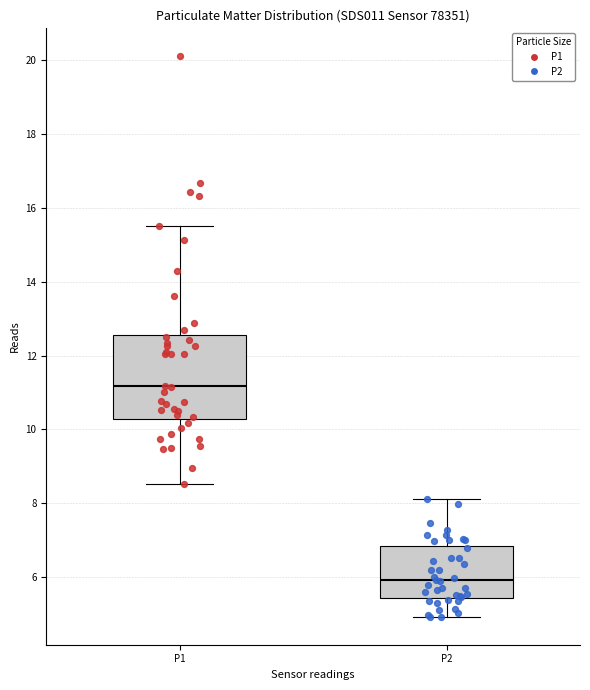

Which box is the tallest, from its lower edge to its upper edge?

P1